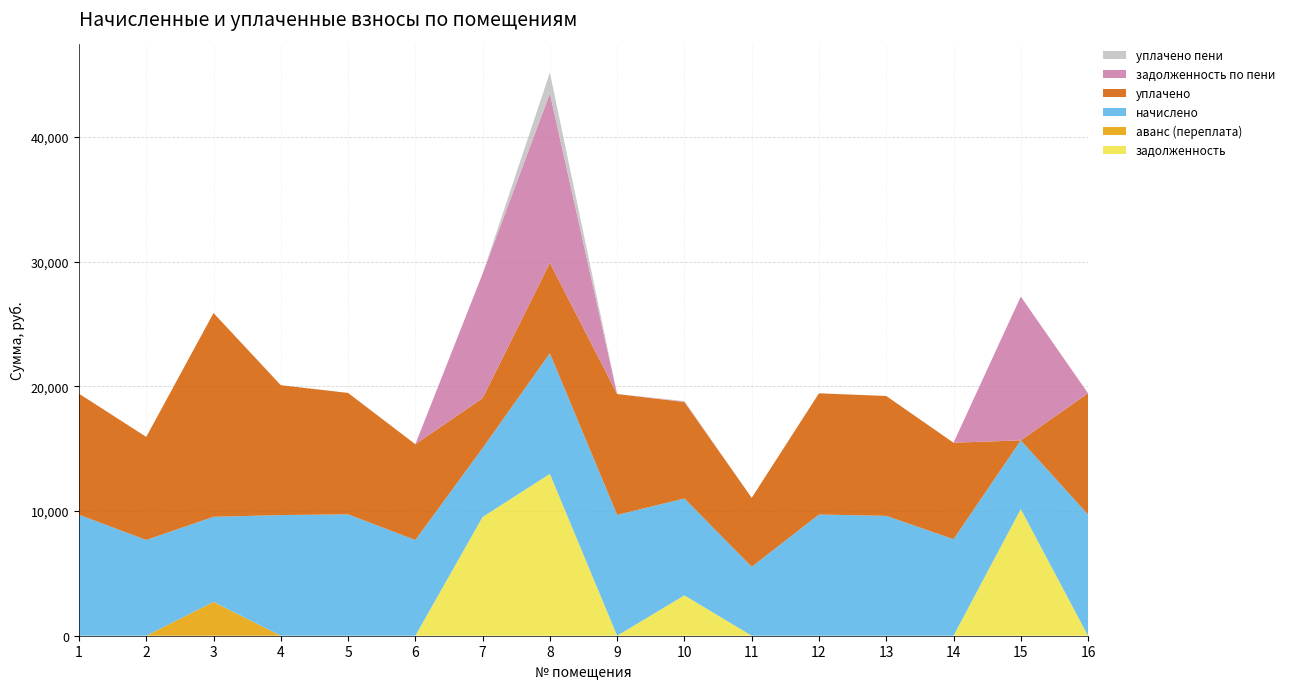

Reading left to right, transcribe all the data shown in this chart.

задолженность: 0.0	0.0	0.0	0.0	0.0	0.0	9526.4	12981.5	0.0	3238.4	0.0	0.0	0.0	0.0	10156.7	0.0
аванс (переплата): 0.0	0.0	2713.6	0.0	0.0	0.0	0.0	0.0	0.0	0.0	0.0	0.0	0.0	0.0	0.0	0.0
начислено: 9707.5	7679.9	6826.2	9676.8	9738.2	7679.9	5529.6	9676.8	9692.2	7772.2	5529.6	9722.9	9615.4	7741.4	5514.2	9722.9
уплачено: 9707.5	8269.9	16344.3	10420.2	9738.2	7679.9	3997.6	7257.6	9695.2	7731.2	5529.6	9722.9	9615.4	7741.4	0.0	9722.9
задолженность по пени: 0.0	0.0	0.0	0.0	0.0	0.0	9984.8	13586.2	0.0	41.0	0.0	0.0	0.0	0.0	11535.2	0.0
уплачено пени: 0.0	0.0	0.0	0.0	0.0	0.0	0.0	1668.7	0.0	43.4	0.0	0.0	0.0	0.0	0.0	0.0